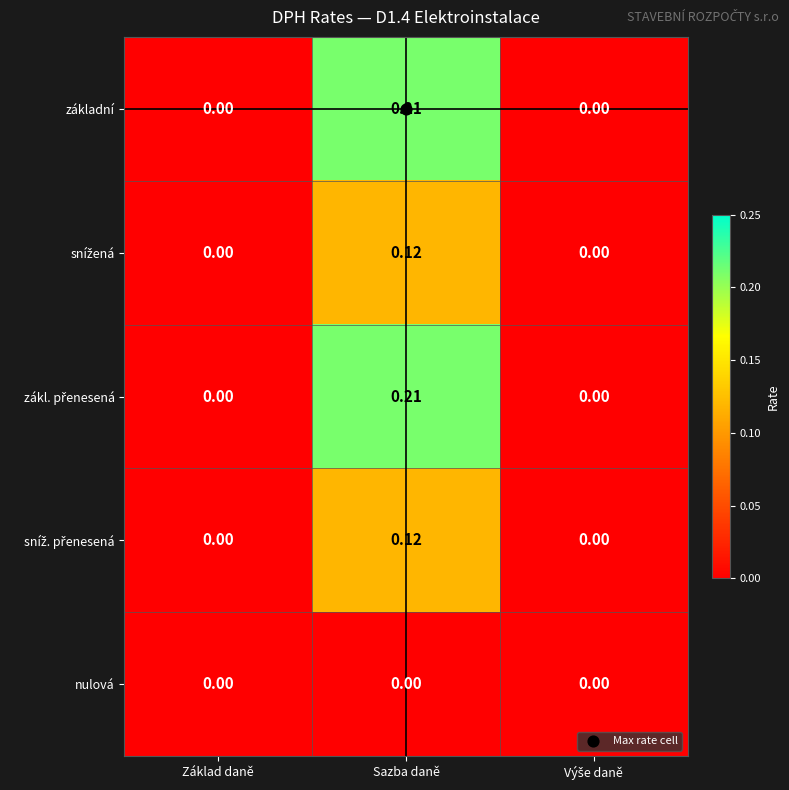

At which category does the chart reach its peak across all series?

Sazba daně